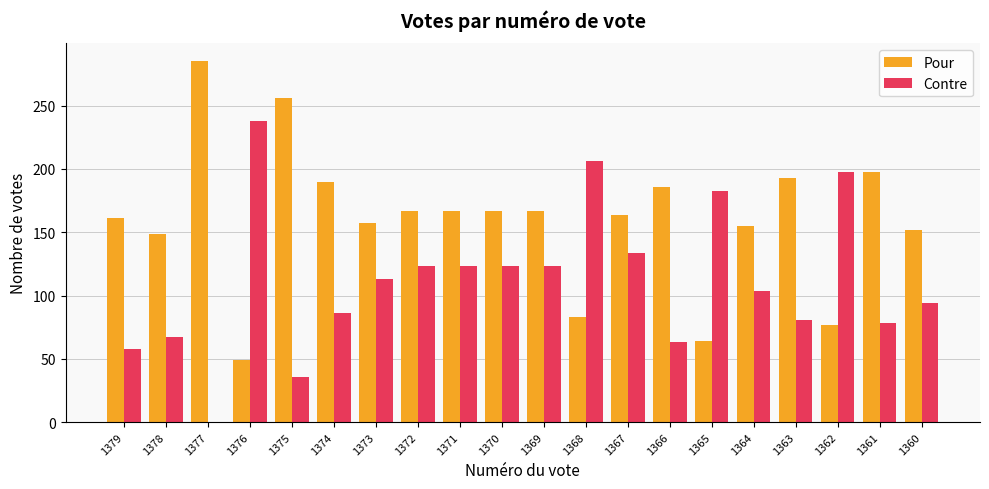

What is the highest value of the Contre series?

238